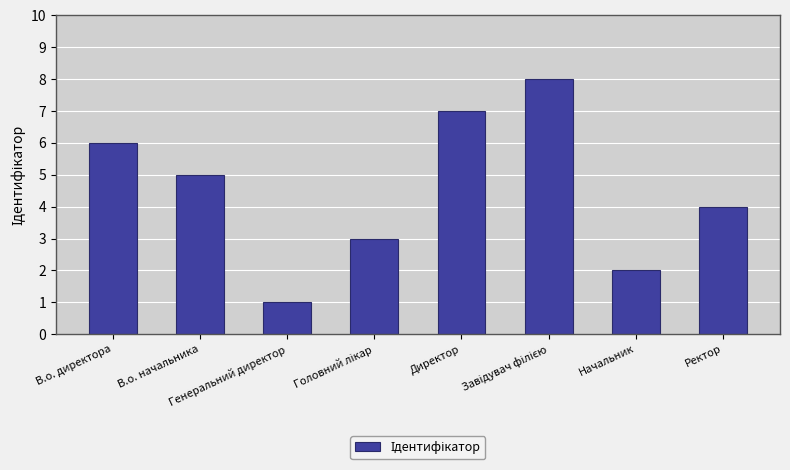

What is the value of the 2nd bar from the left?

5